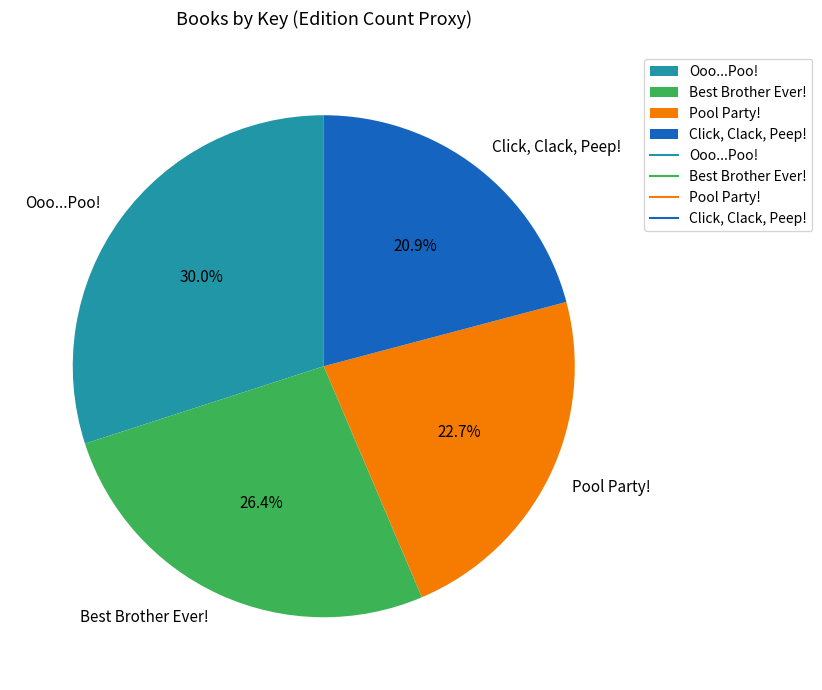

How many slices are in this pie chart?

4